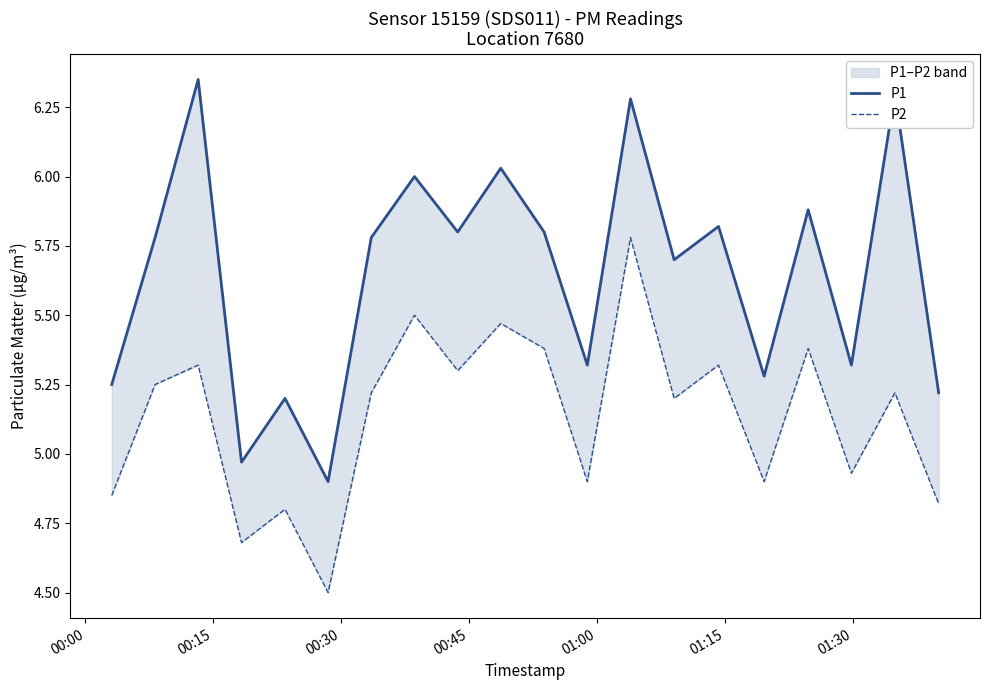

What are all the series names shown in the legend?

P1, P2